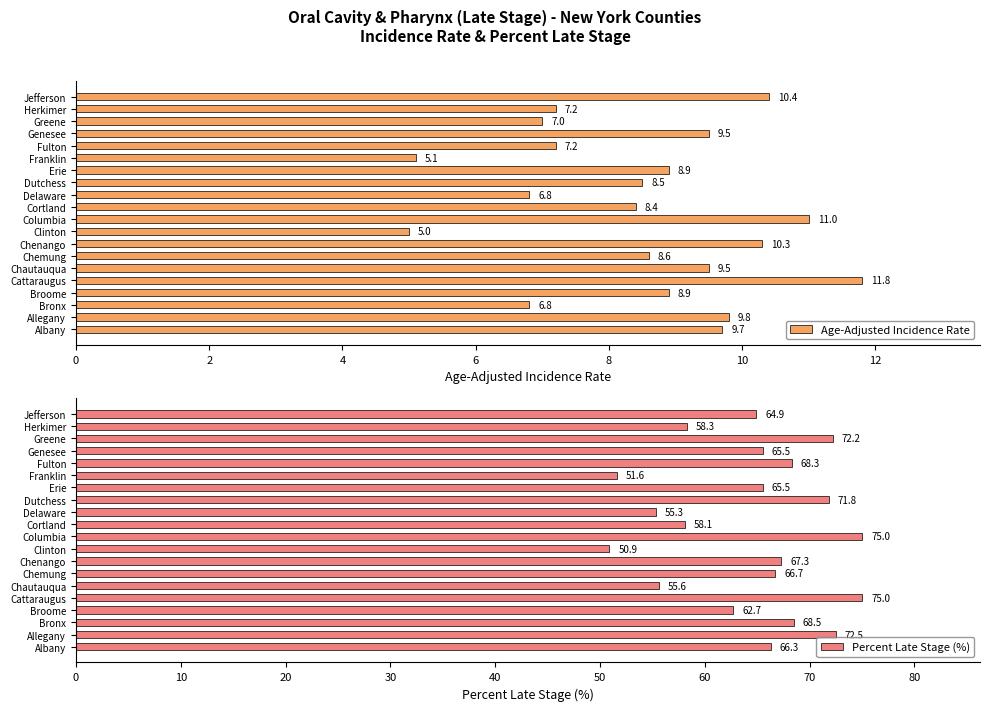

True or false: Percent Late Stage (%) has a value of 19.5 at Franklin.

False